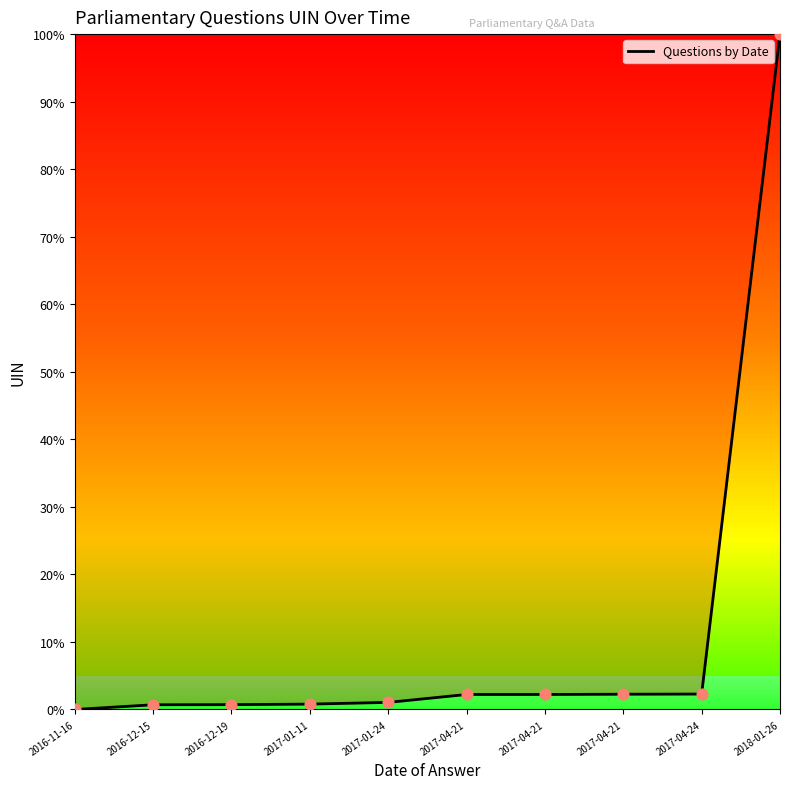

What is the change in value from 2017-01-11 to 2017-04-21?

+1.5